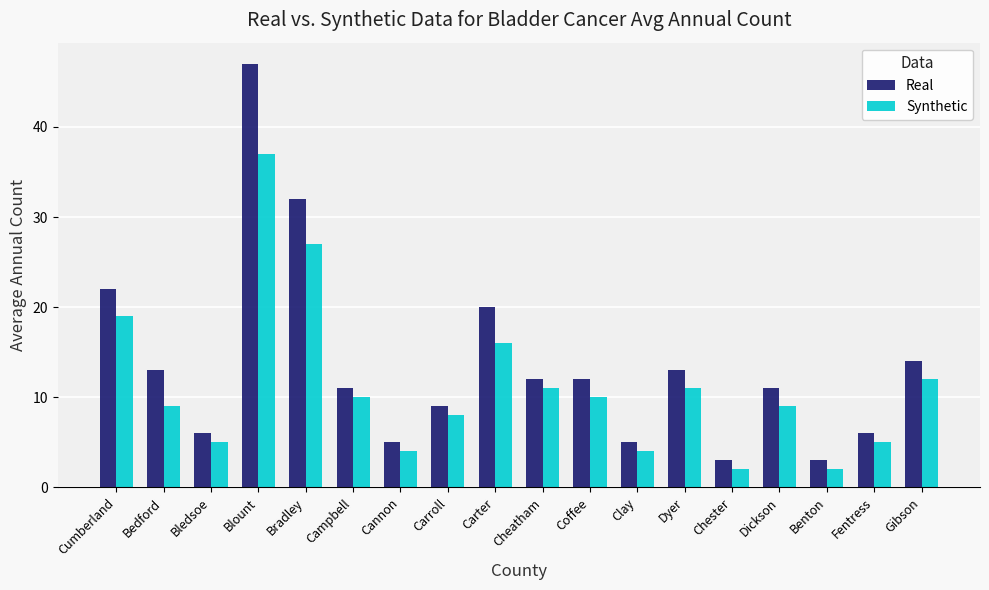

Rank the series by their maximum value, from lowest to highest.

Synthetic, Real